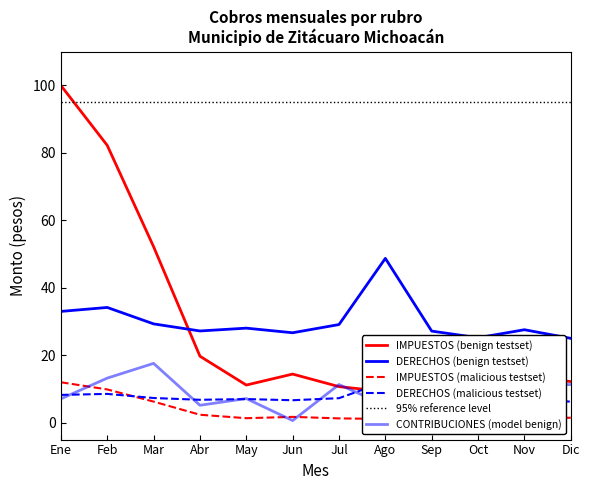

What position from the right is Nov?

2